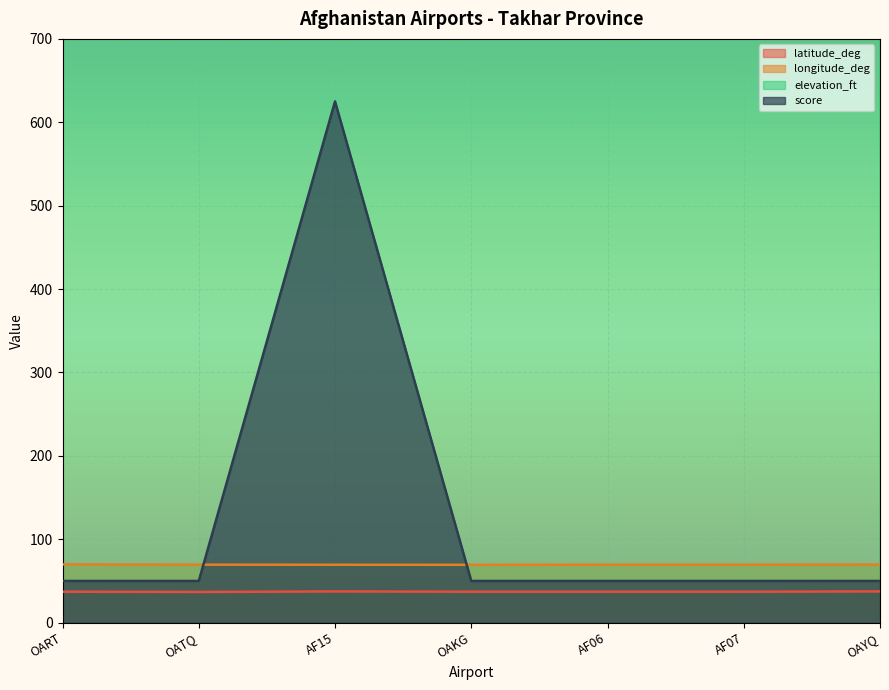

What is the maximum value for score?

625.0